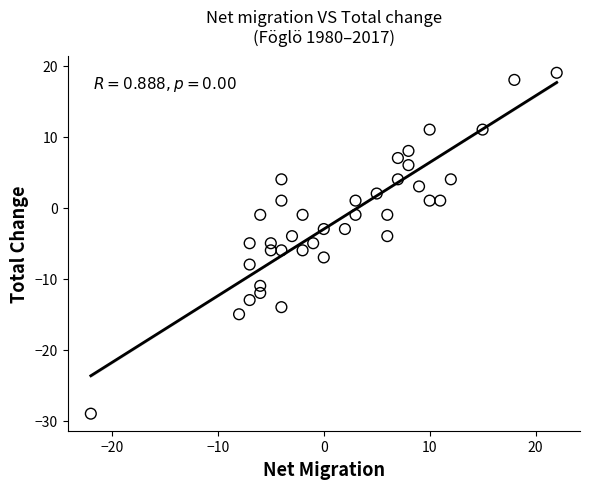

What is the range of Y values (max minus min)?

48